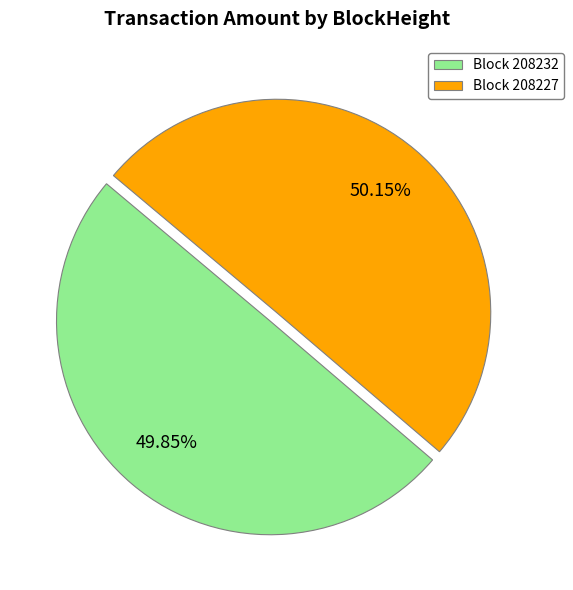

What is the ratio of the value at Block 208232 to the value at Block 208227?

1.0